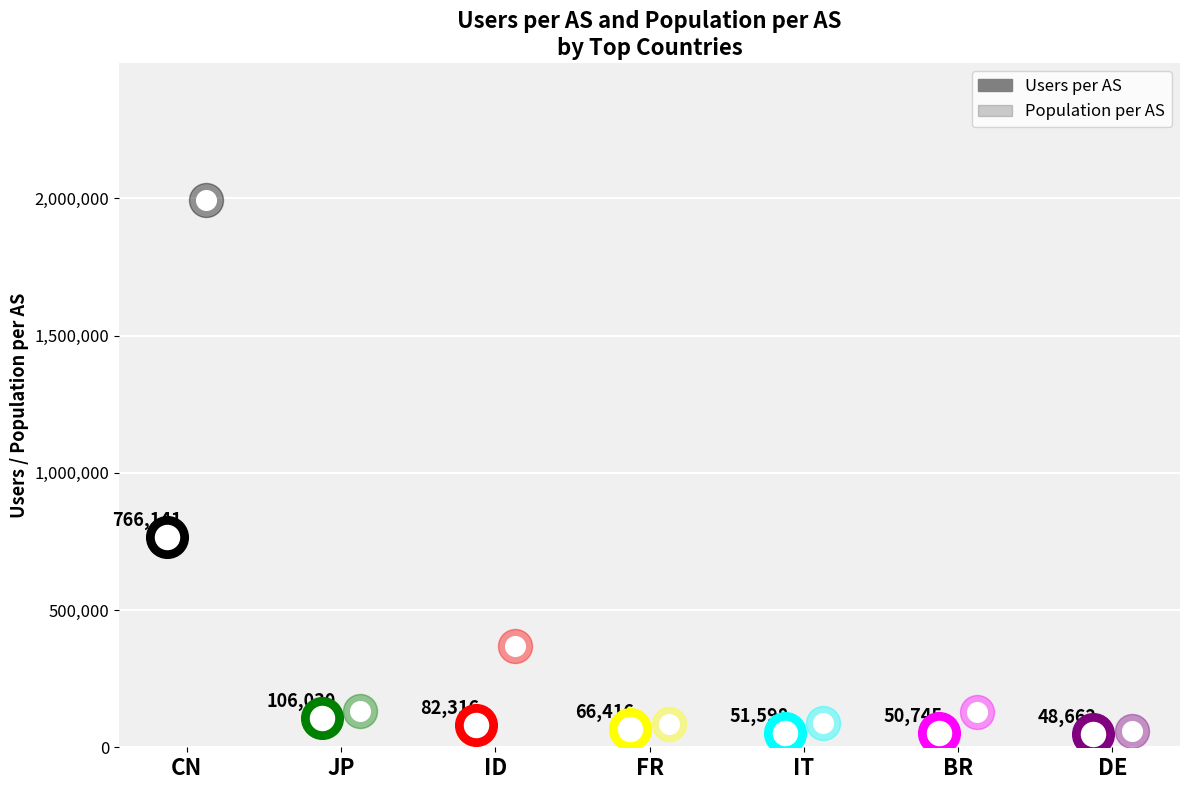

At which category is the sum across all series the highest?

CN